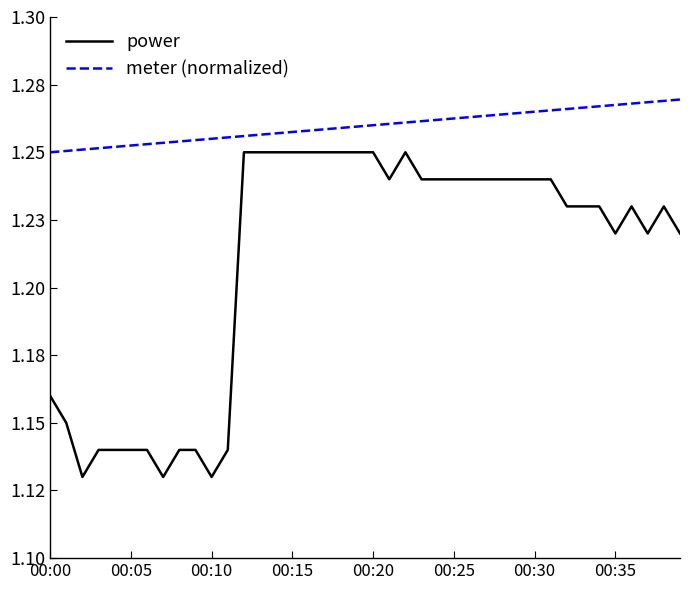

In power, how many points are lower than both neighbors (excluding endpoints)?

6